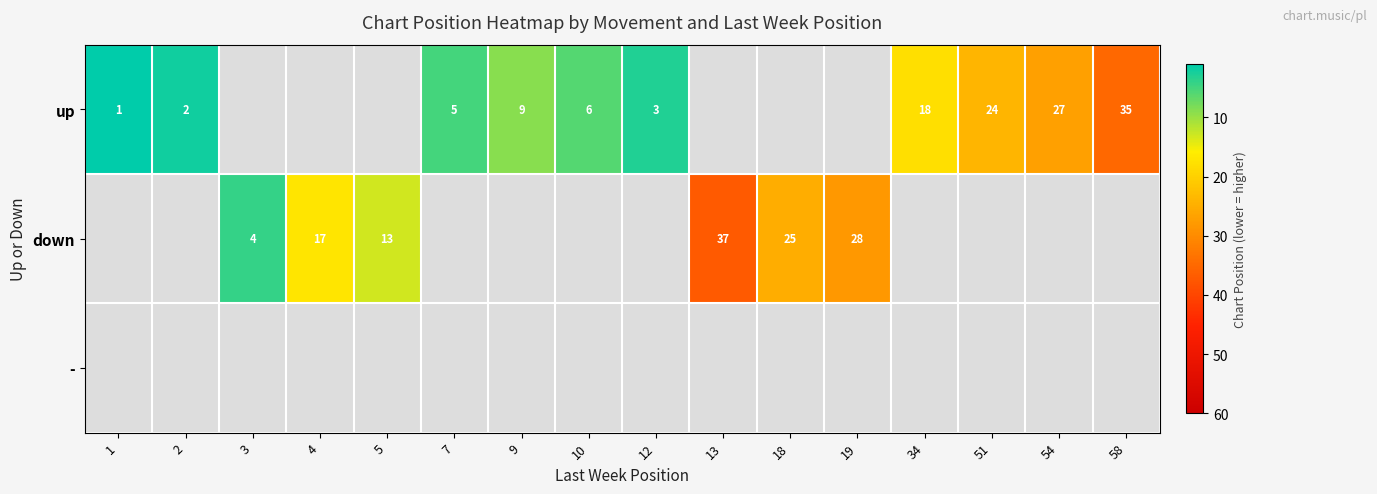

What is the sum of the down values at 13 and 4?

54